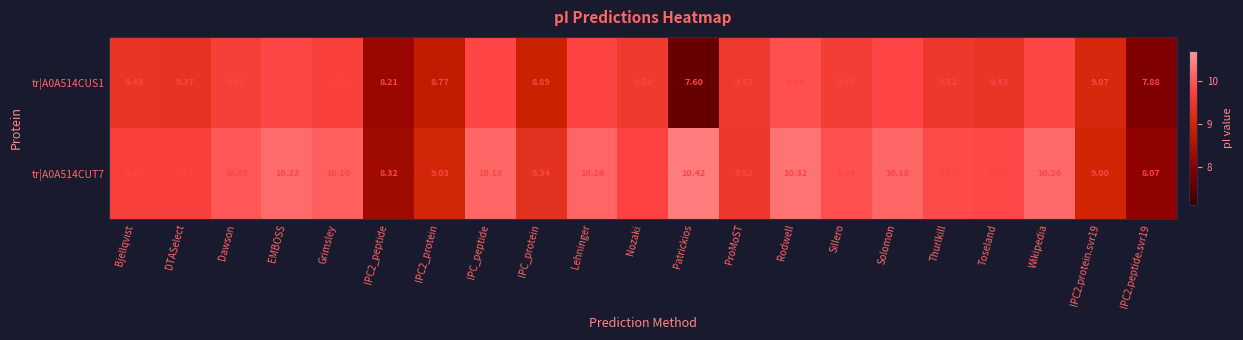

Which label corresponds to the largest value in the chart?

Patrickios